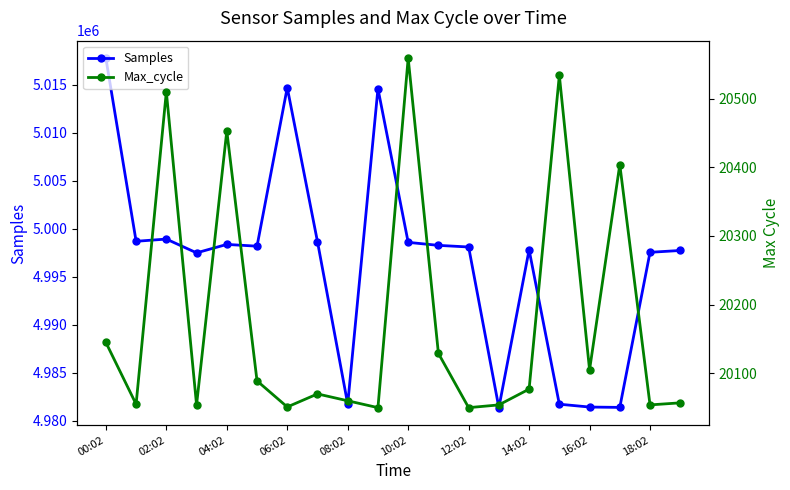

Which series has the widest spread of values?

Samples